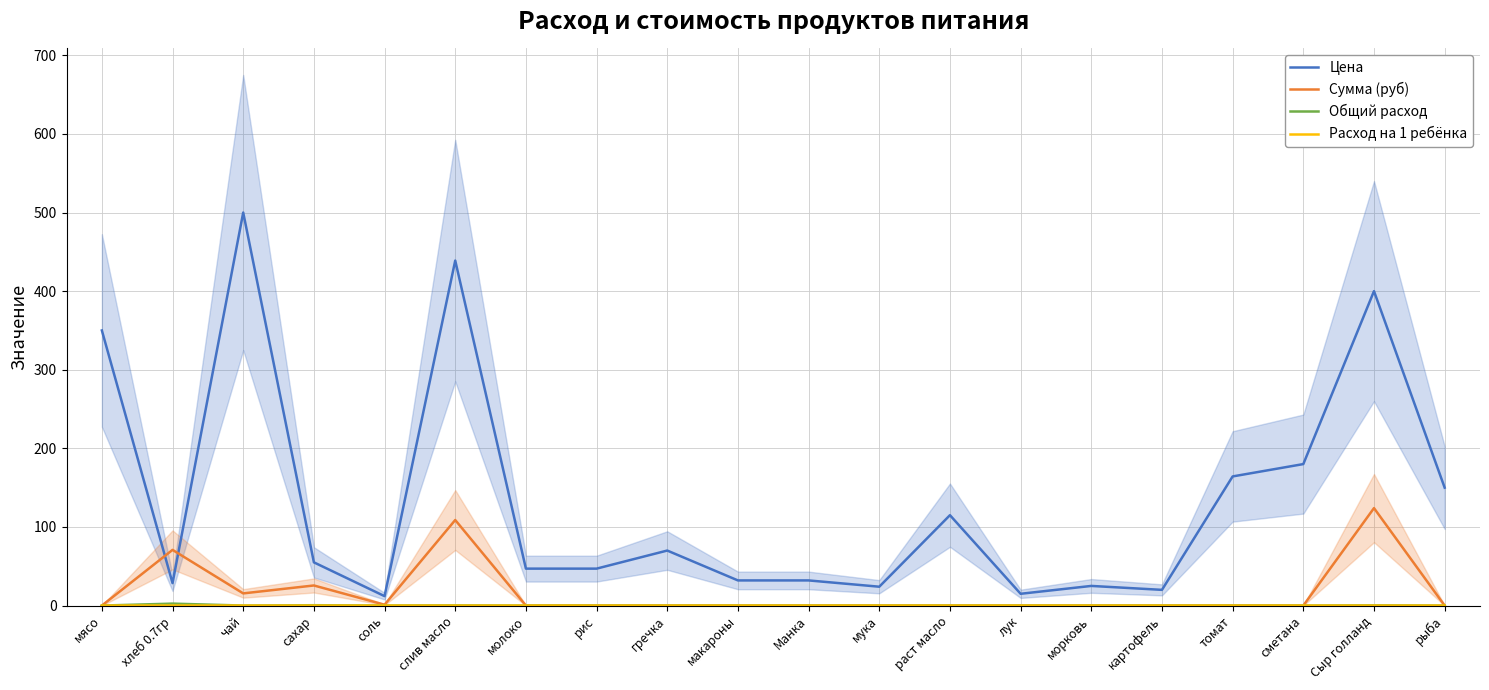

Which label corresponds to the smallest value in the chart?

мясо